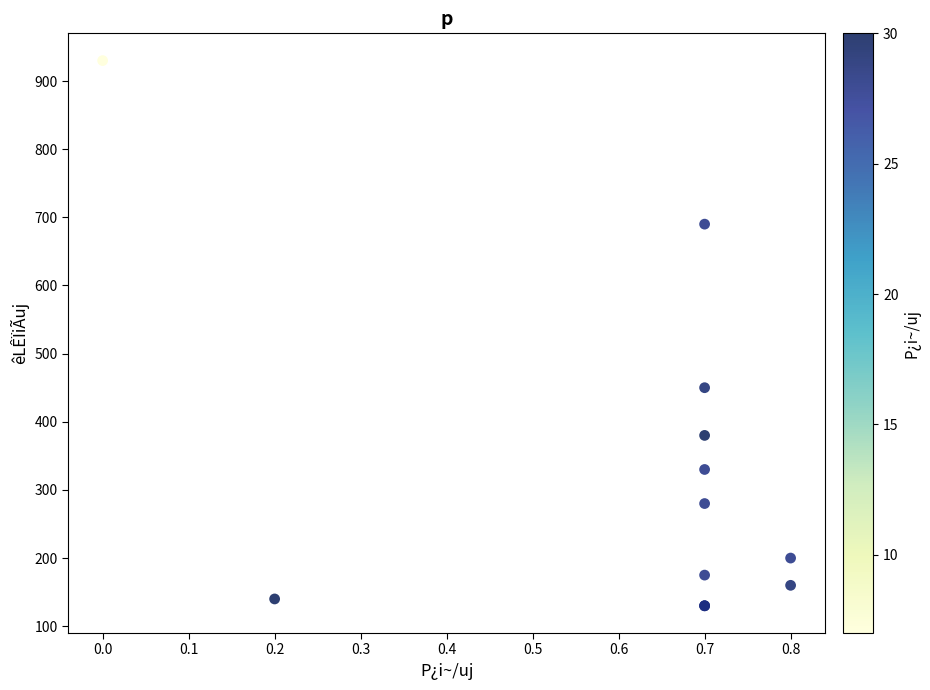

What Y value in the scatter plot is closest to 530?

450